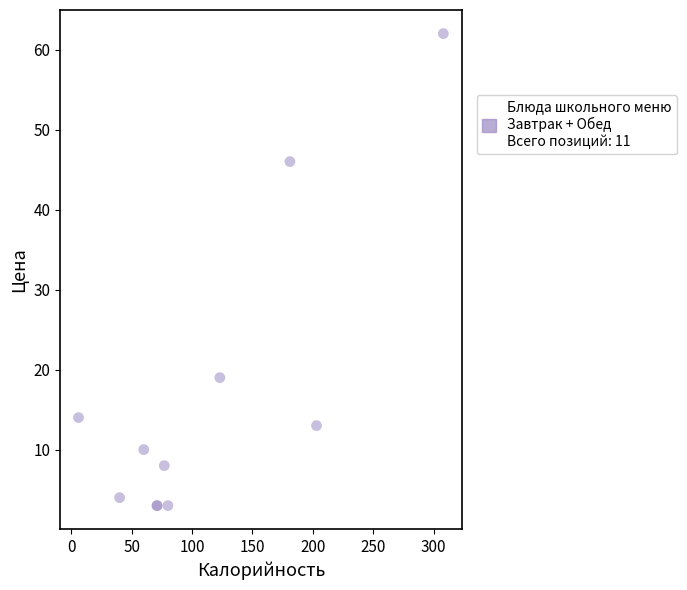

What Y value in the scatter plot is closest to 32?

19